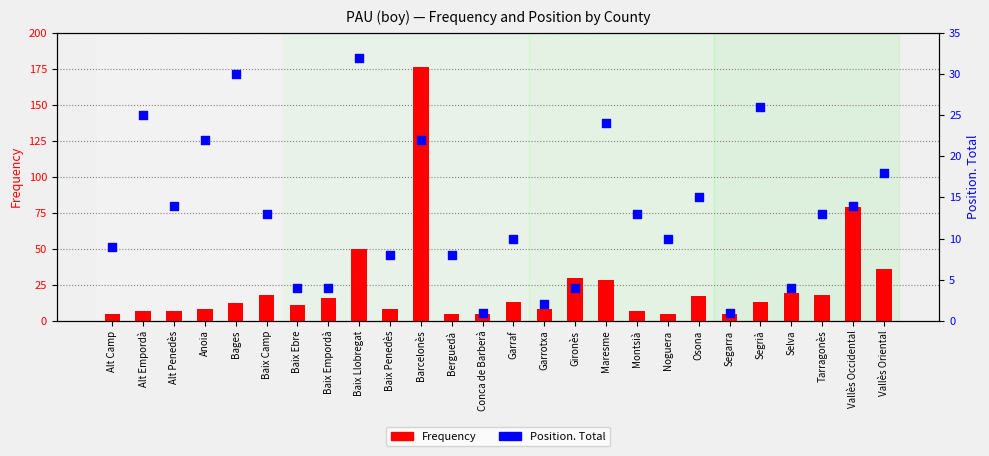

What is the total value across all series at Alt Camp?

14